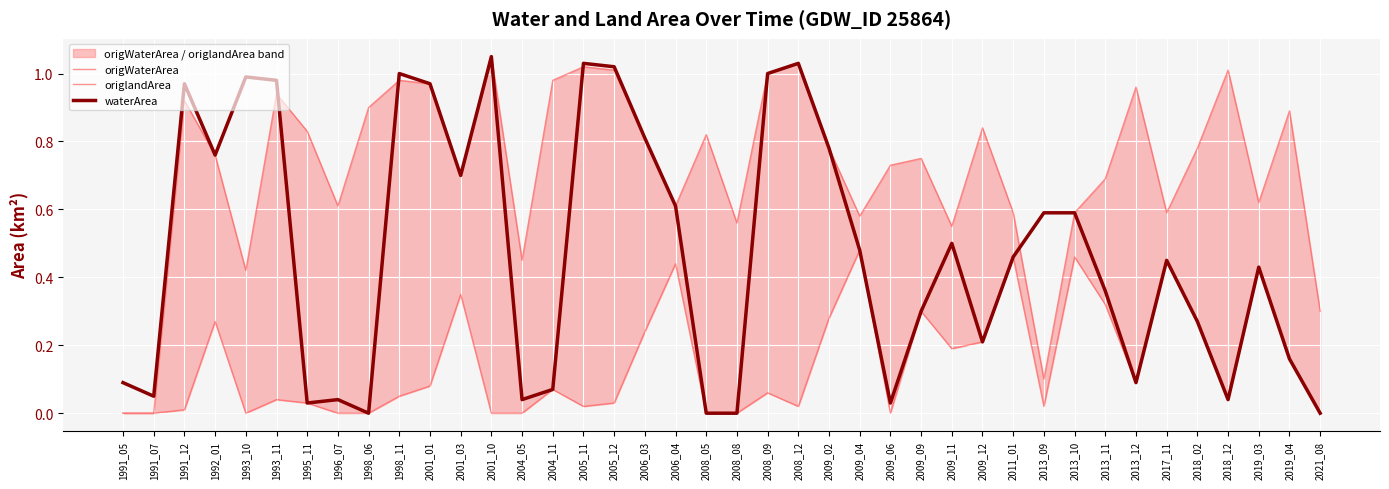

What are all the series names shown in the legend?

origWaterArea, origlandArea, waterArea